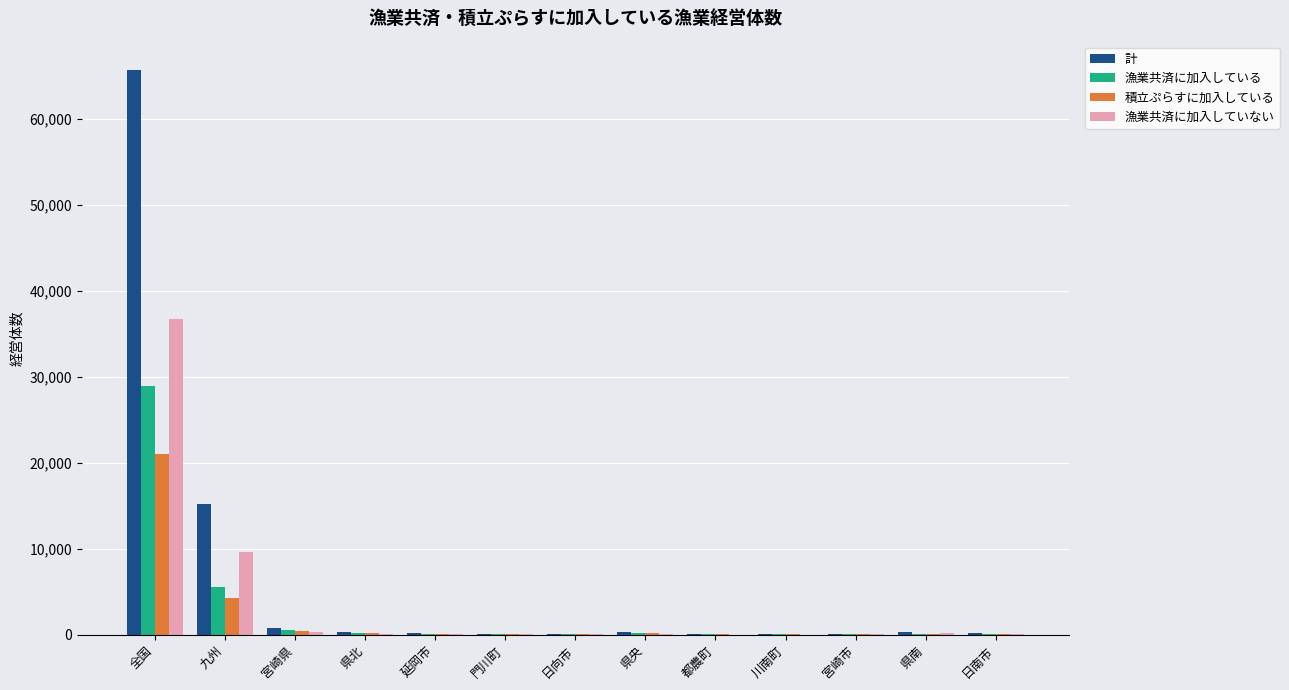

What value does the 計 series have at 門川町, to the nearest 100?

100